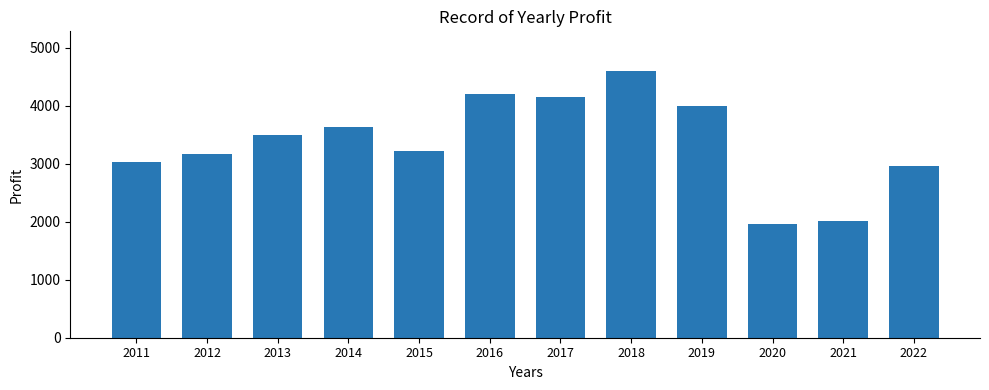

What is the change in value from 2015 to 2021?

-1214